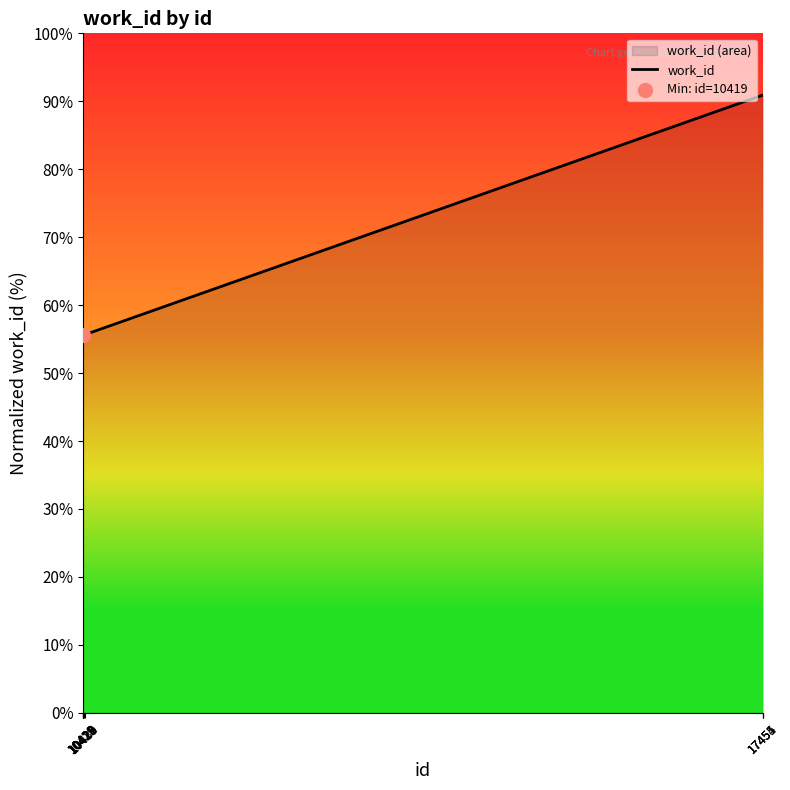

Between 10423 and 10419, which is larger?

10423